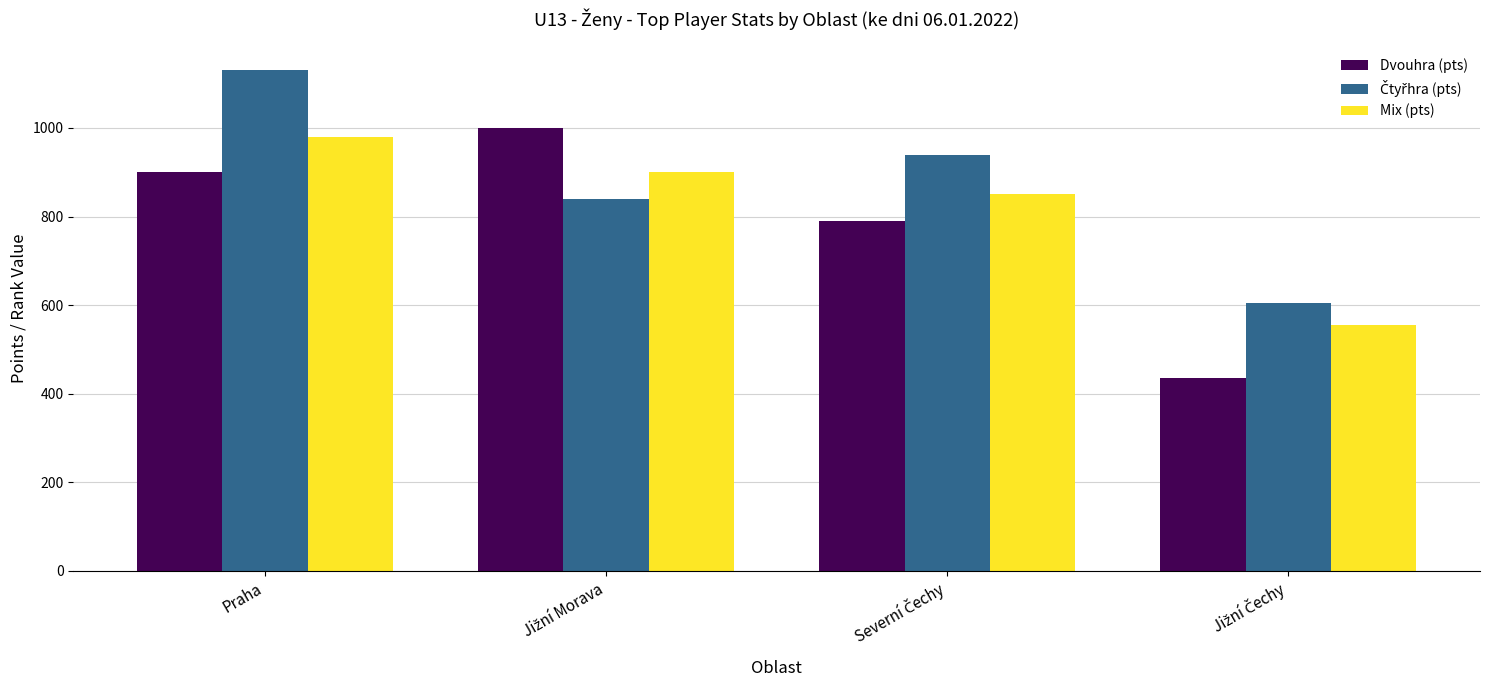

The Dvouhra (pts) series shows 900 at Praha. True or false?

True